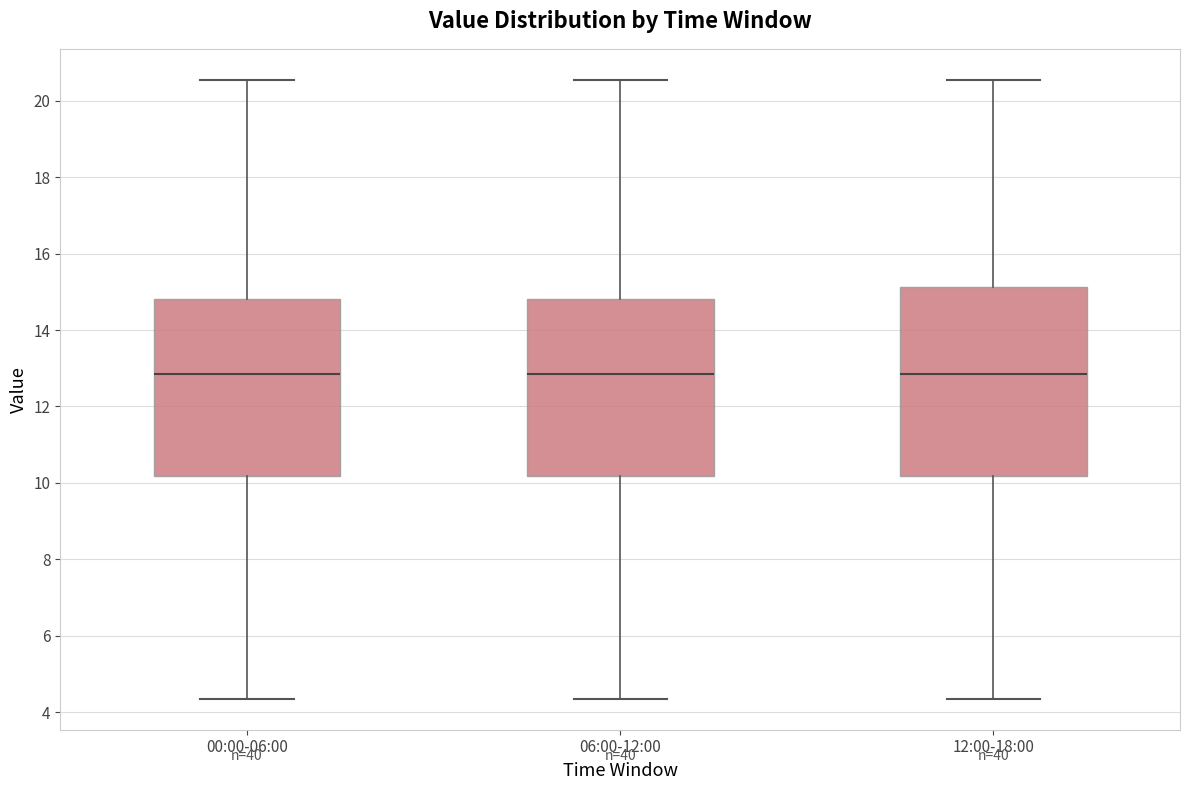

Comparing the boxes themselves (not the whiskers), which one is the tallest?

12:00-18:00